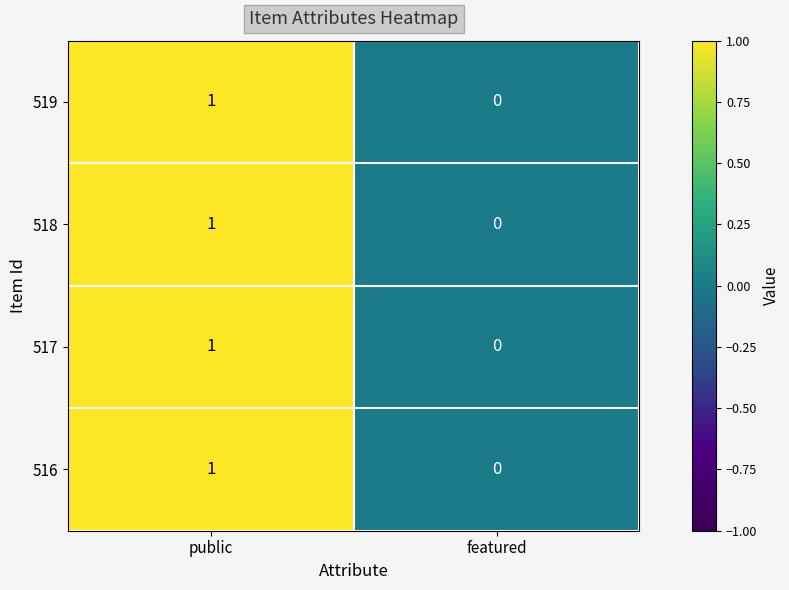

List the labels in order of 517 value, smallest first.

featured, public